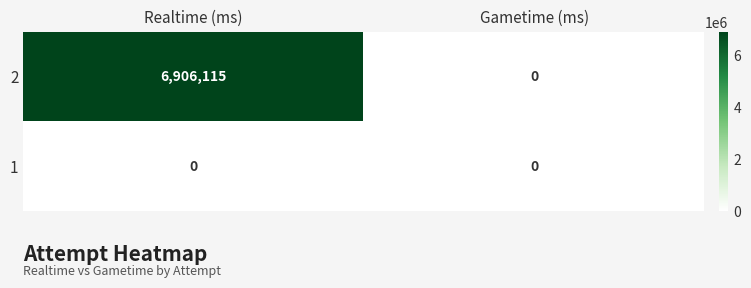

What is the total value across all series at Realtime (ms)?

6906115